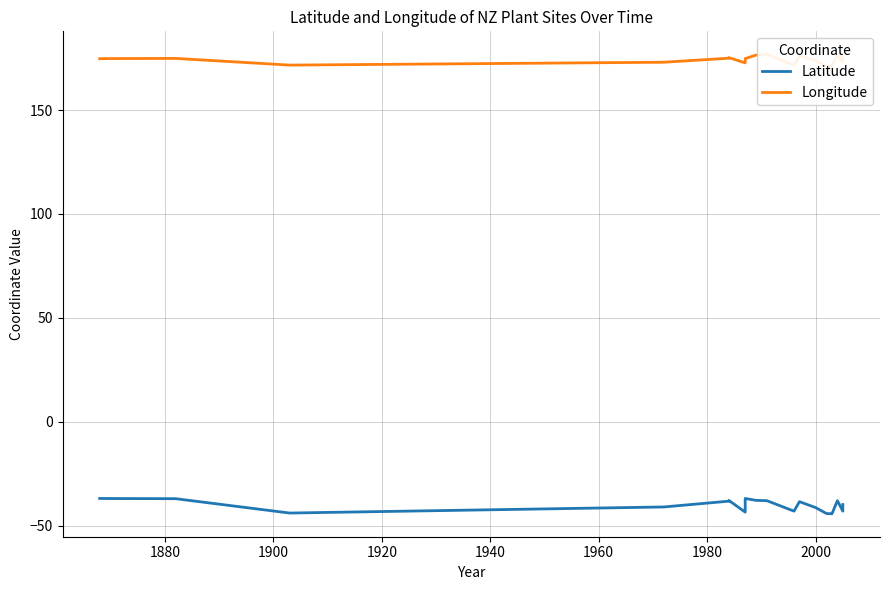

Rank the series by their maximum value, from highest to lowest.

Longitude, Latitude